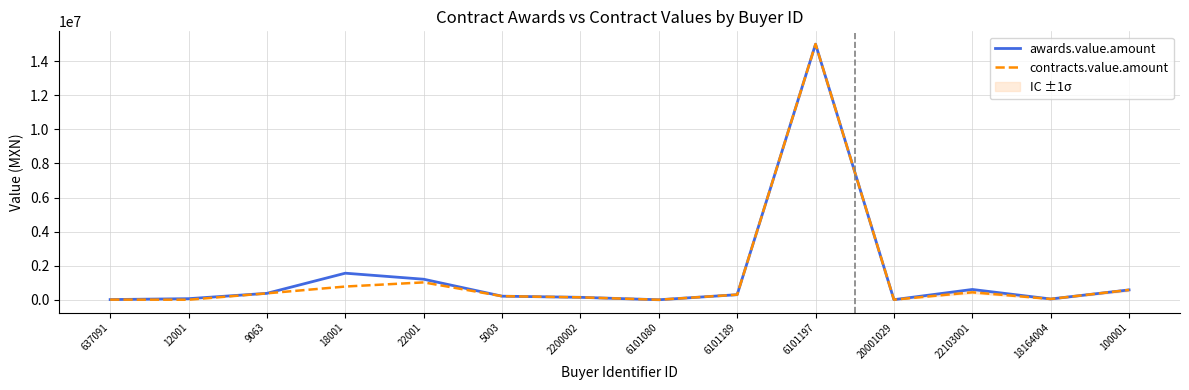

Is the value of awards.value.amount at 12001 greater than the value of contracts.value.amount at 6101197?

No